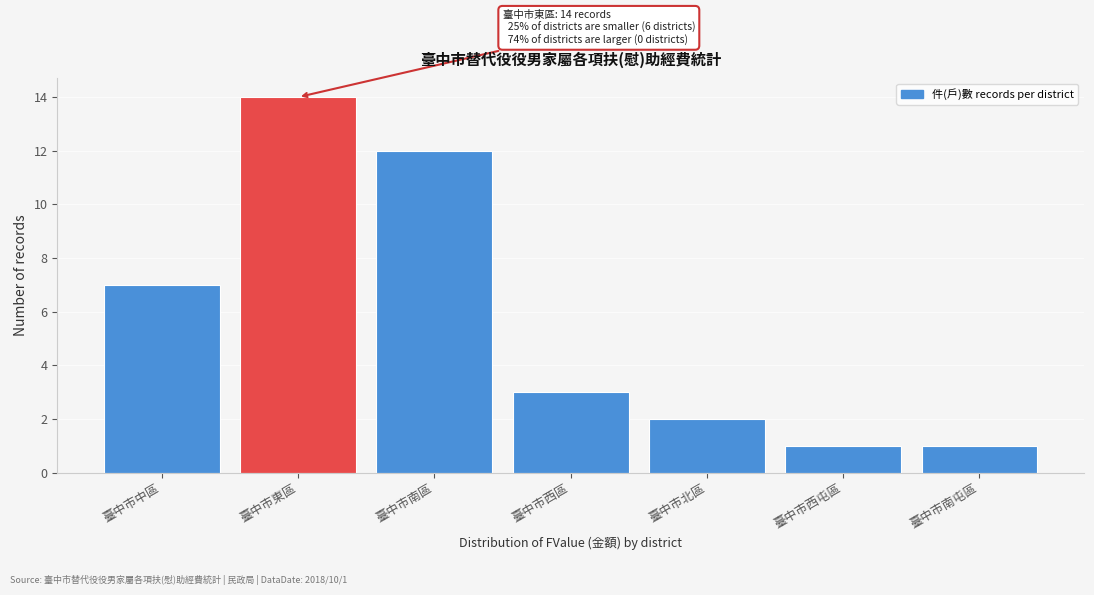

Reading left to right, transcribe all the data shown in this chart.

7	14	12	3	2	1	1